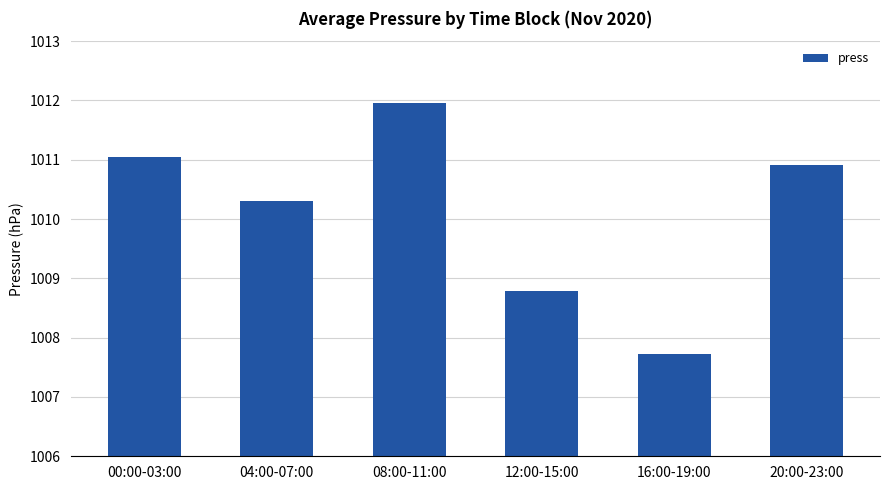

The value at 08:00-11:00 is 667.2. True or false?

False